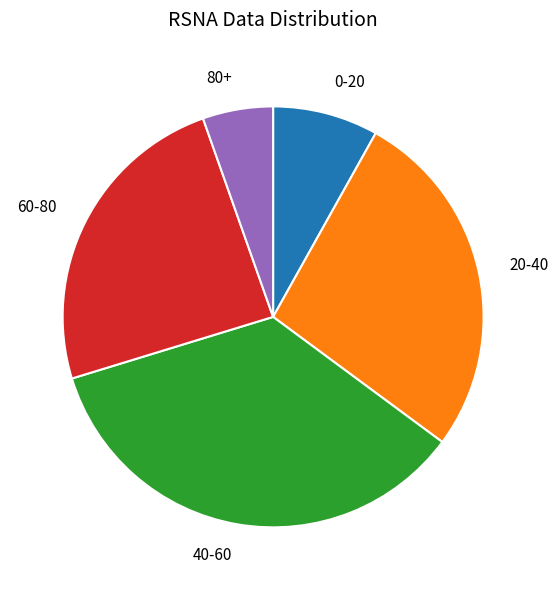

Which slice is the smallest?

80+